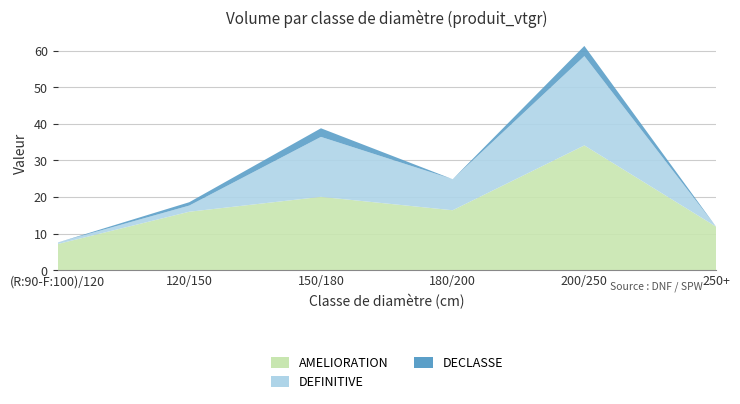

Reading right to left, extract all data points from this chart.

AMELIORATION: 11.9	34.1	16.4	20.1	16.0	7.1
DEFINITIVE: 0.0	24.4	8.5	16.4	1.7	0.4
DECLASSE: 0.0	2.8	0.0	2.4	0.9	0.0